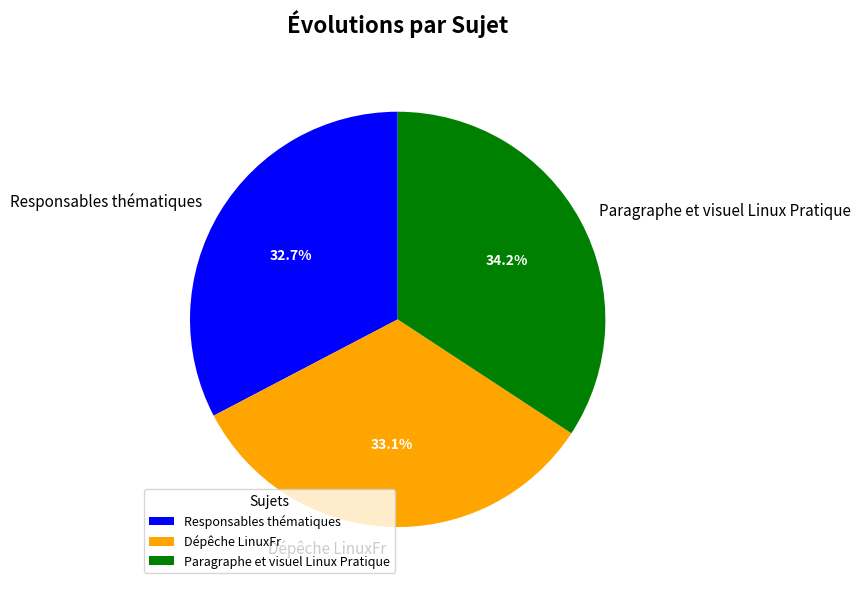

How many segments does this pie chart have?

3